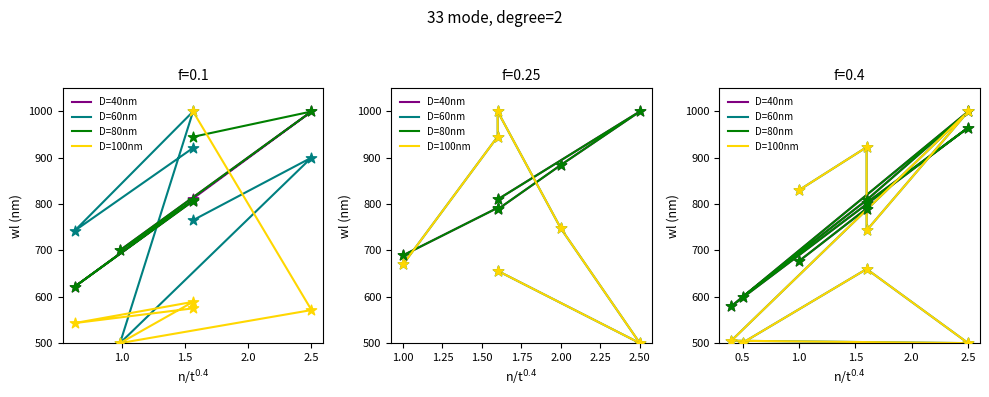

Which series reaches the minimum Y coordinate?

D=60nm